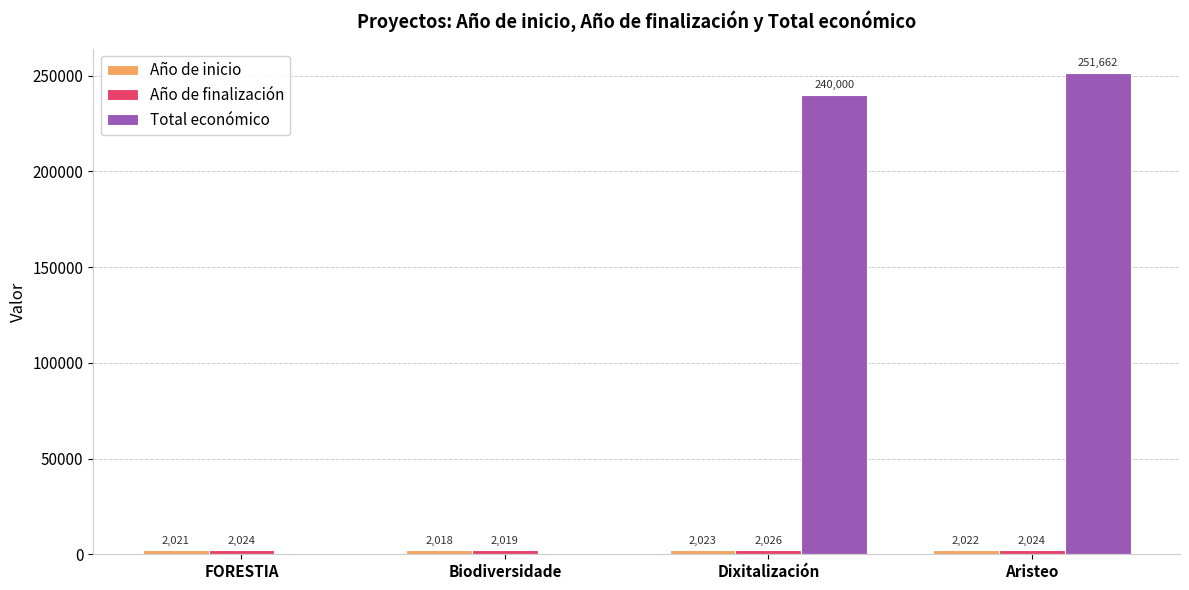

Which series has the largest range (max minus min)?

Total económico